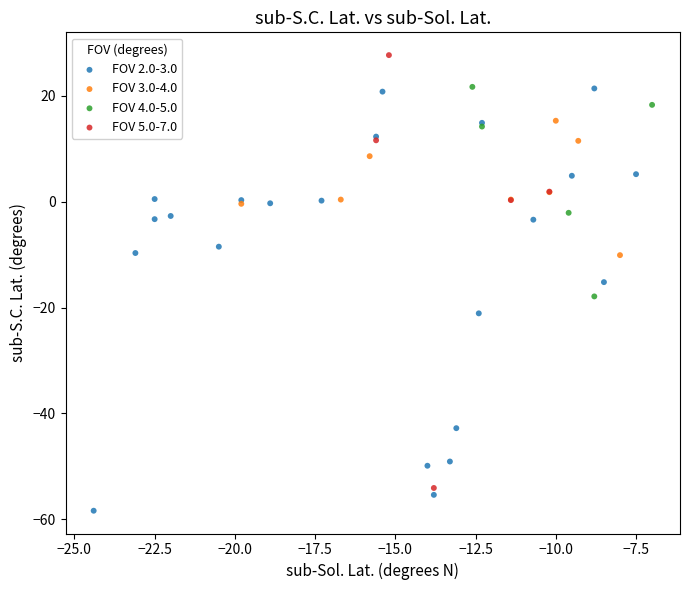

Which series contains the lowest Y value?

FOV 2.0-3.0